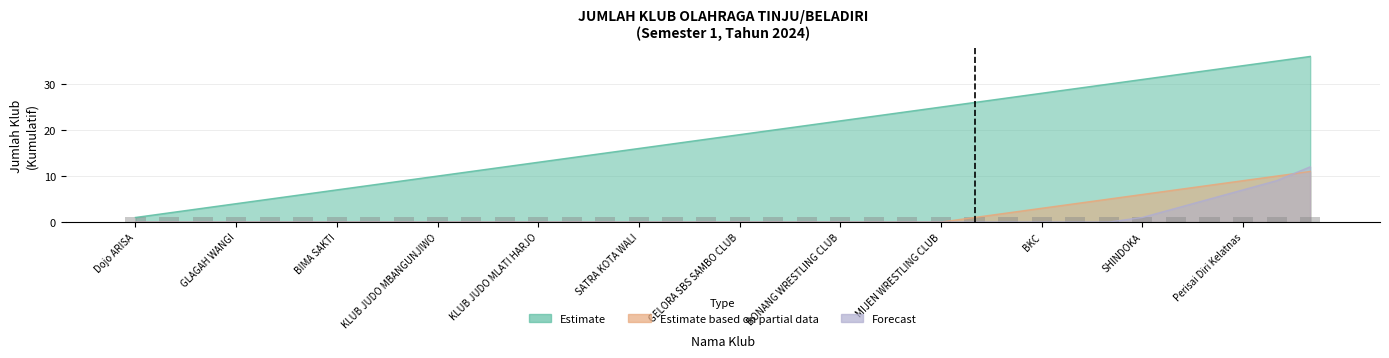

The Forecast series shows 6 at KLUB JUDO MLATI HARJO. True or false?

False